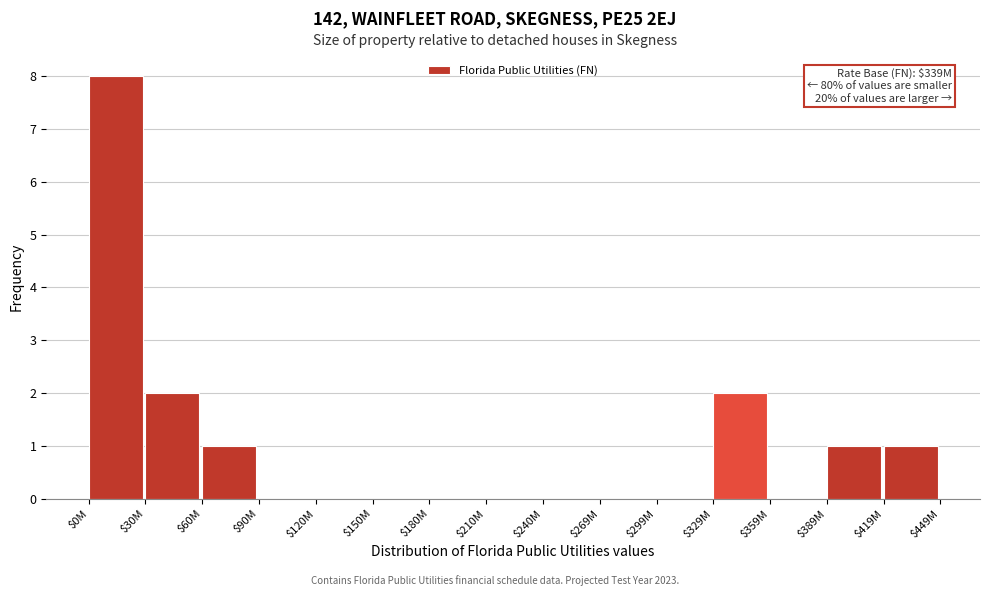

What is the maximum value shown in the chart?

8